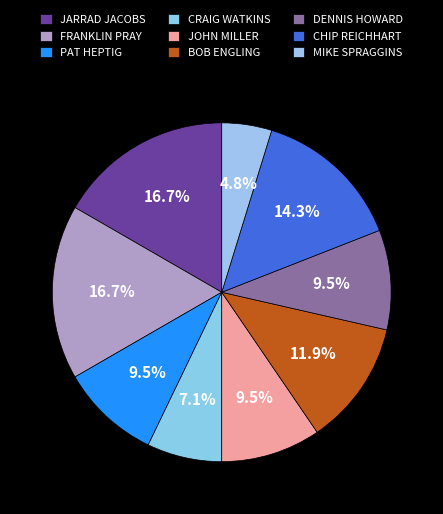

Count the number of slices in the pie.

9